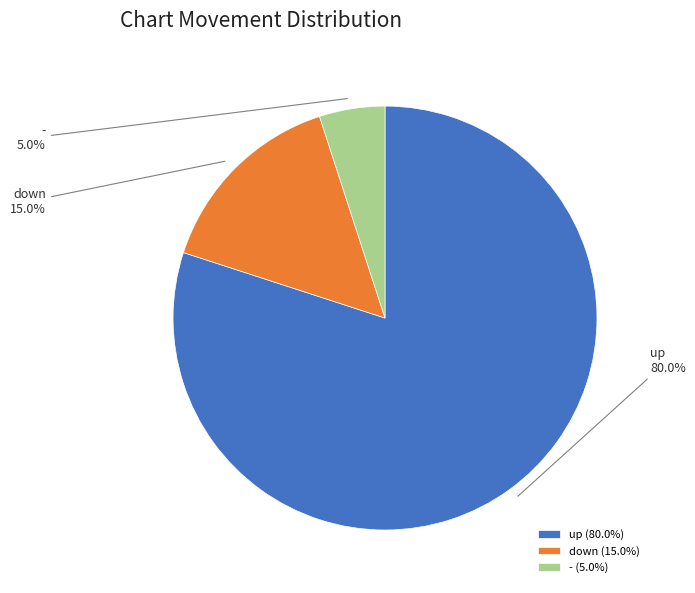

Which category has the smallest portion of the pie?

-